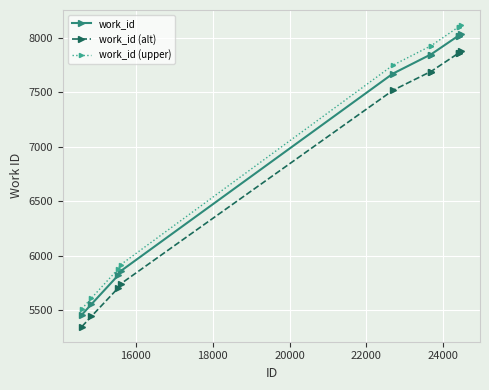

True or false: work_id and work_id (alt) cross at least once.

False